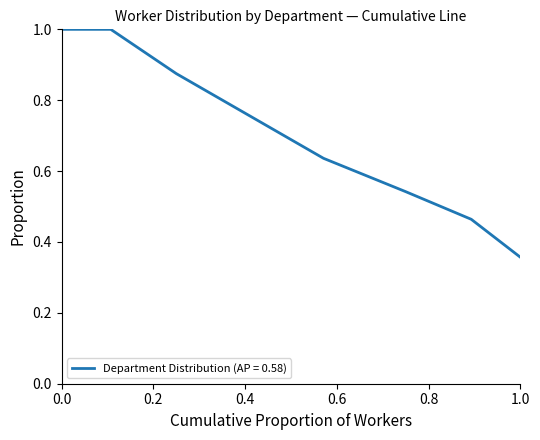

What is the greatest value displayed?

1.0